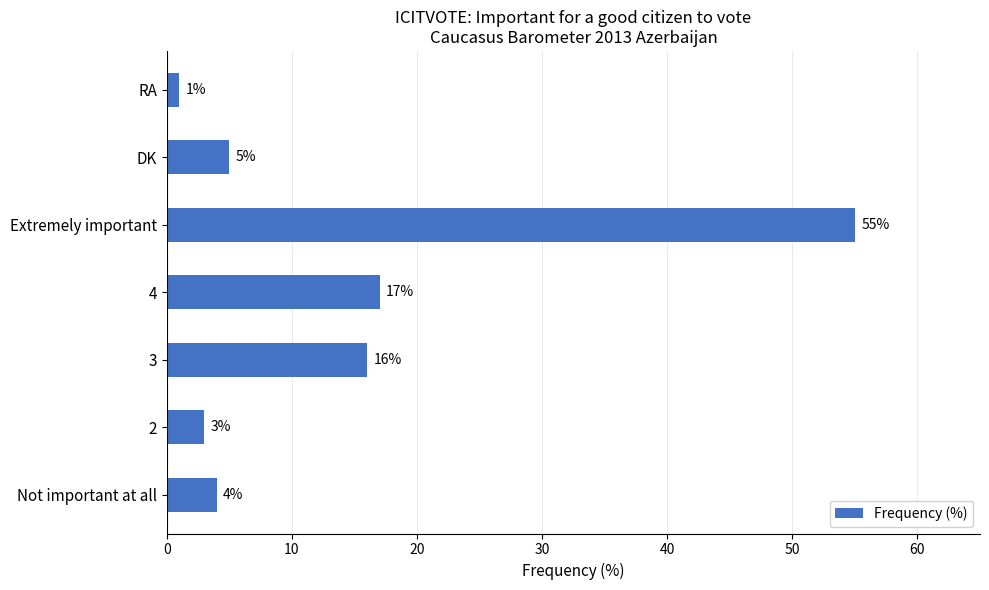

At which category does the chart reach its peak across all series?

Extremely important